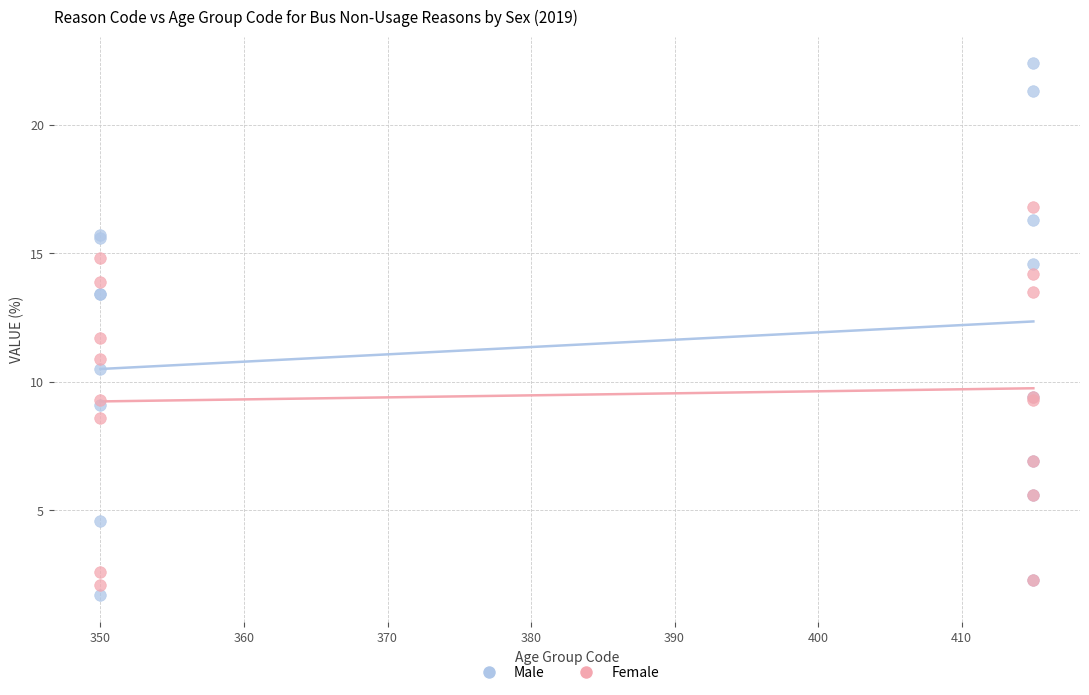

What is the X range (max minus min) for the scatter plot?

65.0